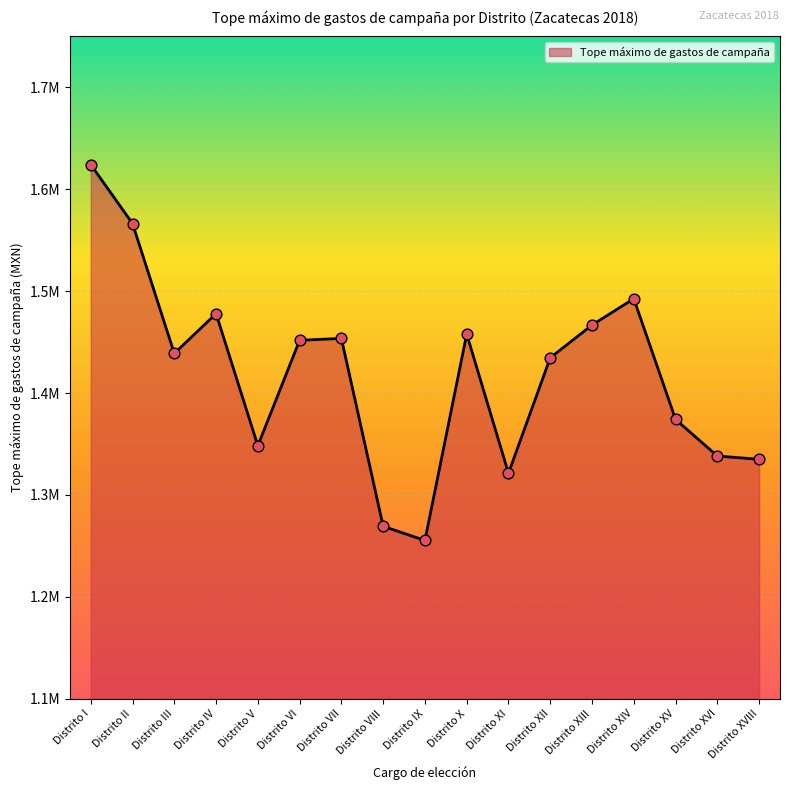

Between Distrito I and Distrito V, which is larger?

Distrito I